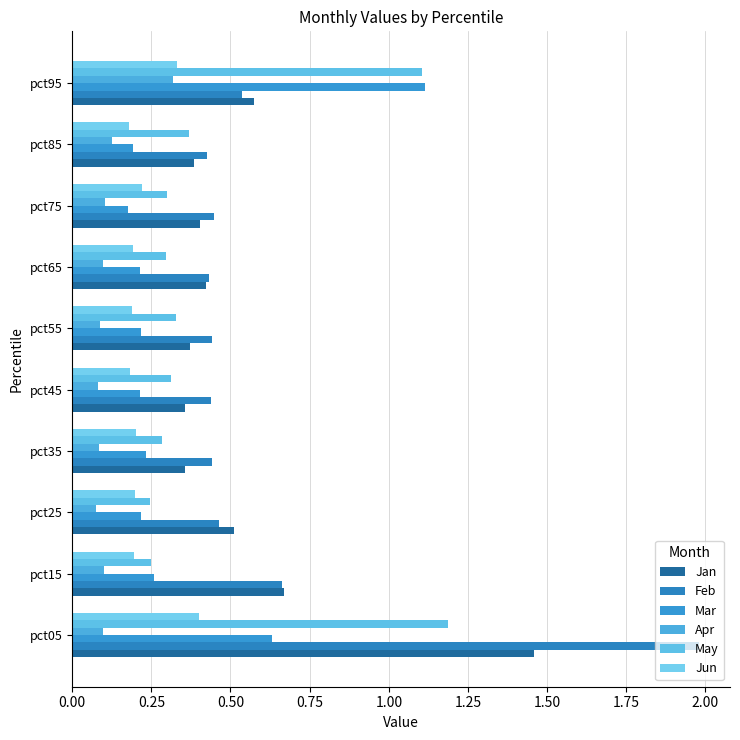

Rank the series by their maximum value, from highest to lowest.

Feb, Jan, May, Mar, Jun, Apr